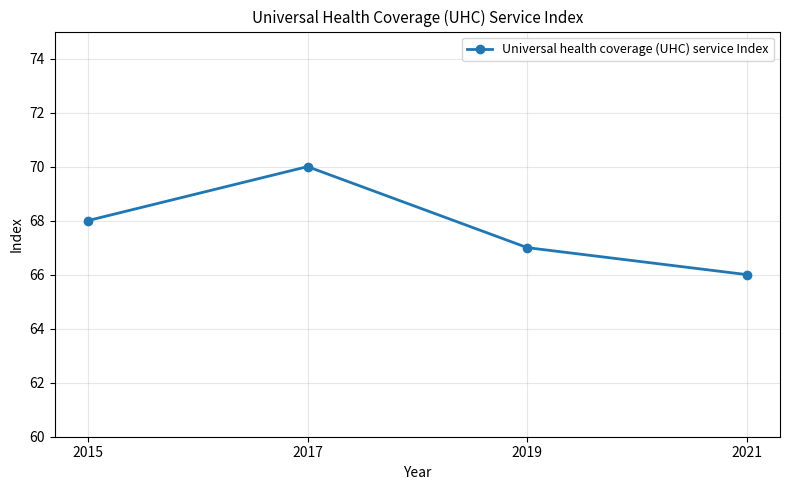

What is the sum of the values at 2017 and 2019?

137